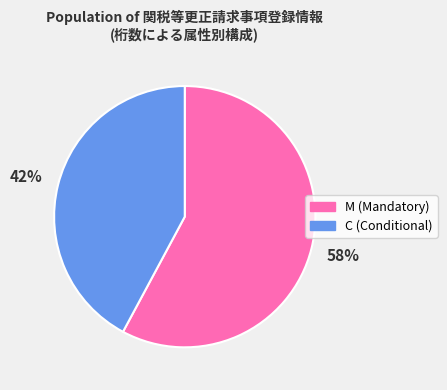

Is there a majority slice in this chart?

Yes